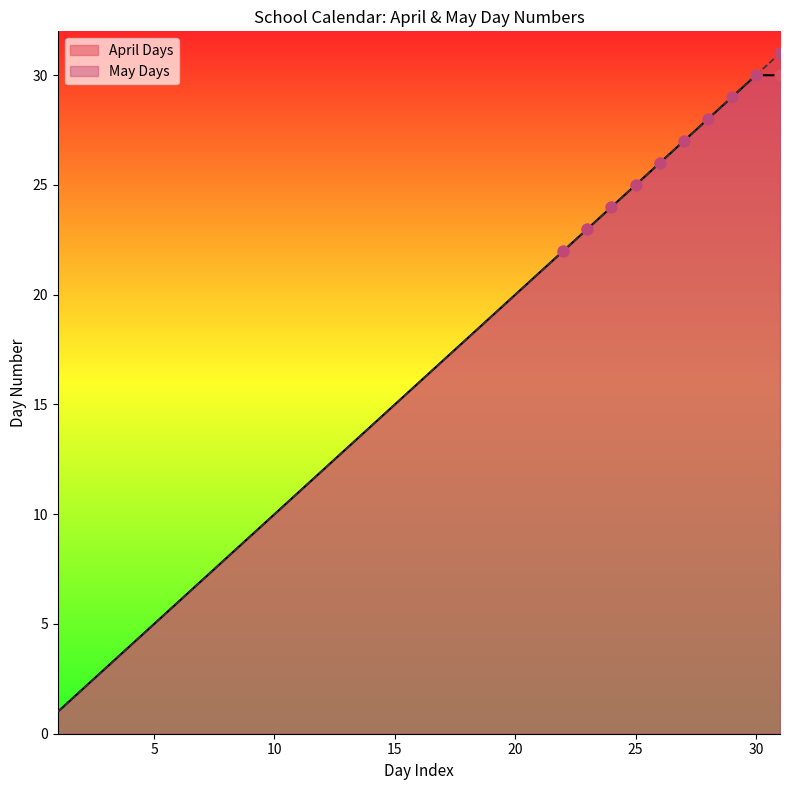

What is the total value across all series at 7?

14